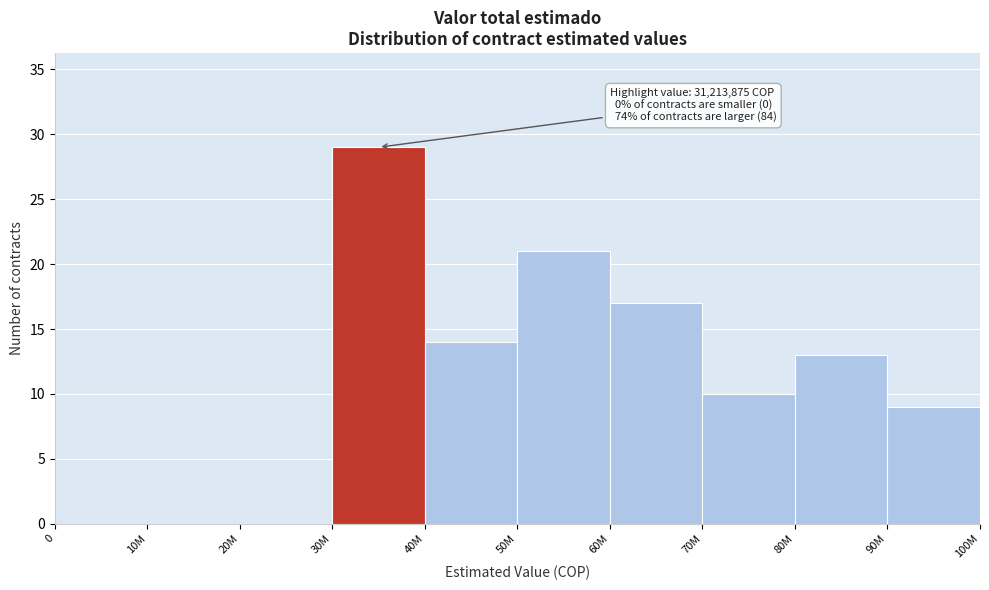

Reading left to right, extract all data points from this chart.

0=0	10M=0	20M=0	30M=29	40M=14	50M=21	60M=17	70M=10	80M=13	90M=9